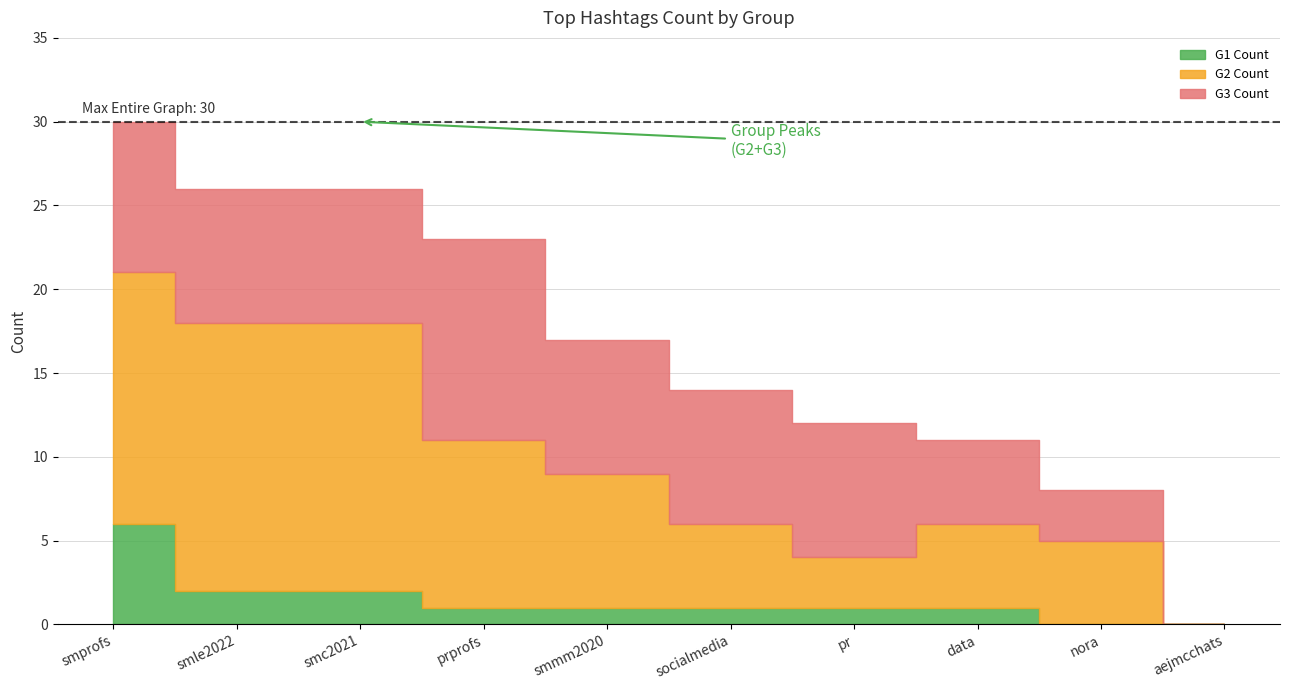

Which series changed the most between smc2021 and aejmcchats?

Entire Graph Count